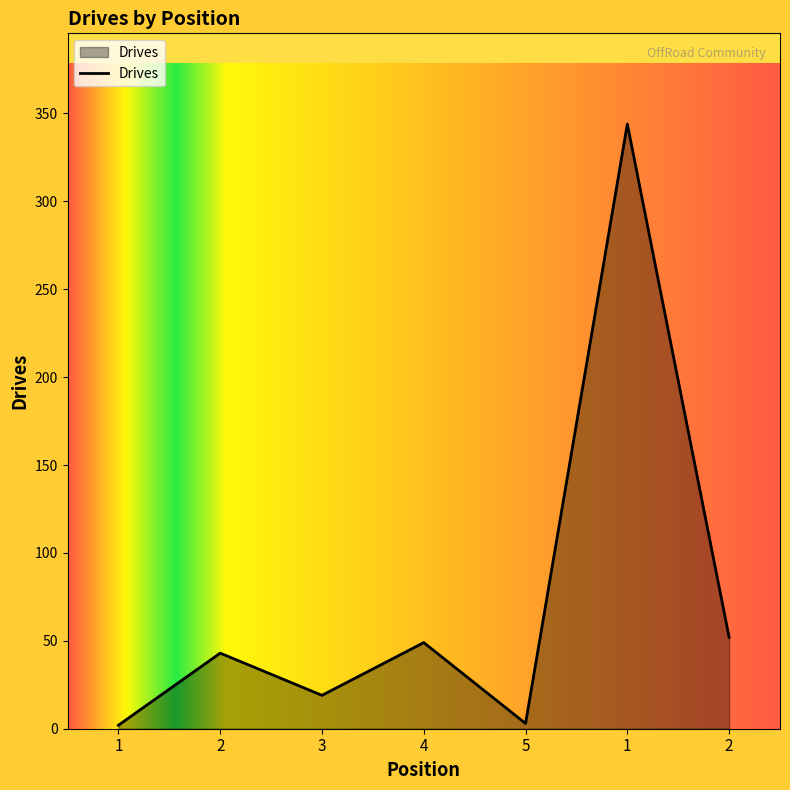

How many points are lower than both their immediate neighbors (excluding endpoints)?

2